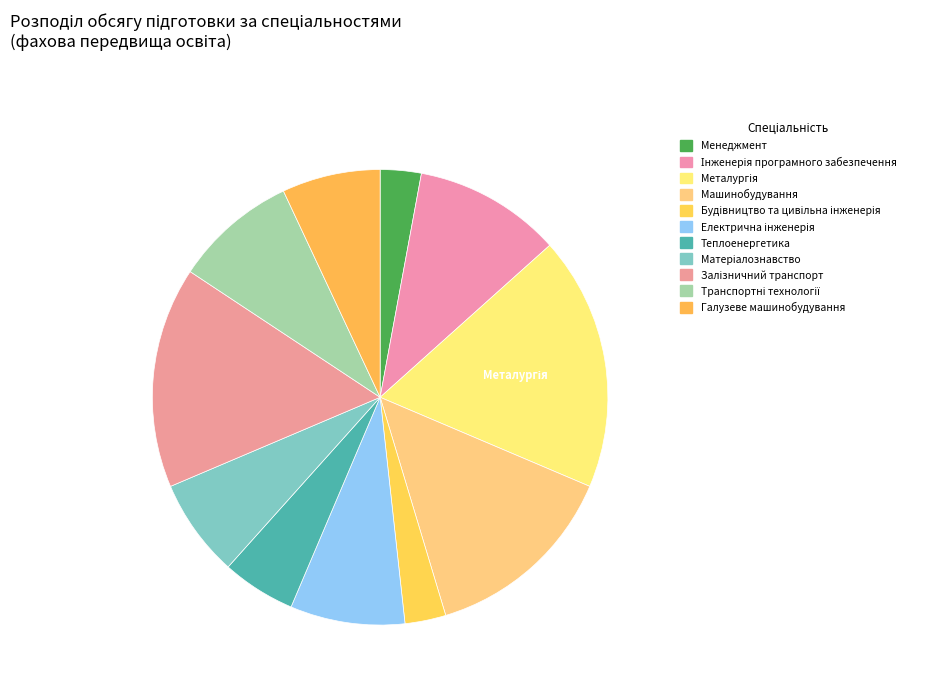

Count the number of slices in the pie.

11